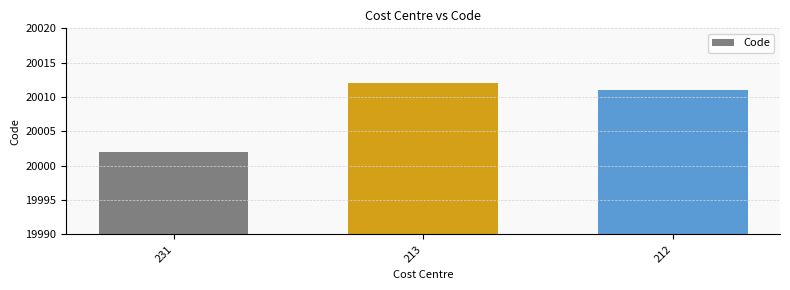

What is the sum of the values at 231 and 212?

40013